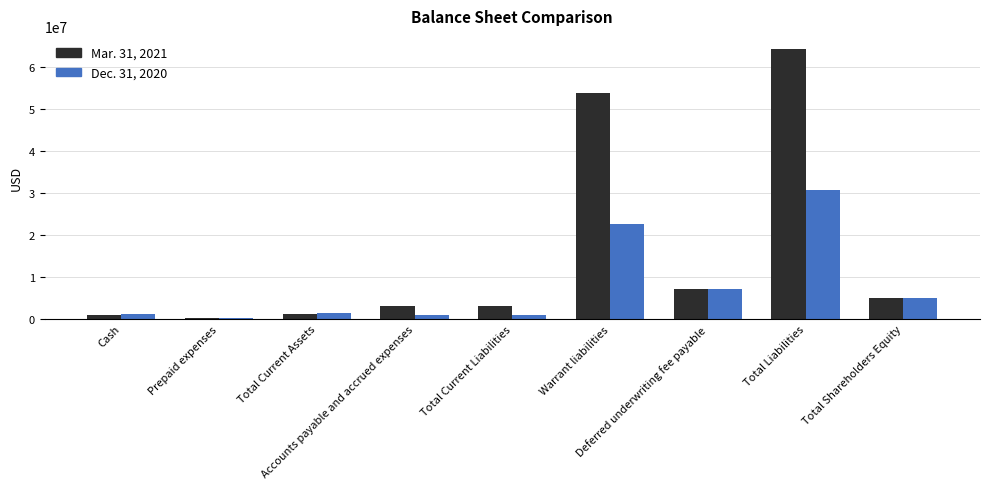

What is the total value across all series at Total Current Liabilities?

4009150